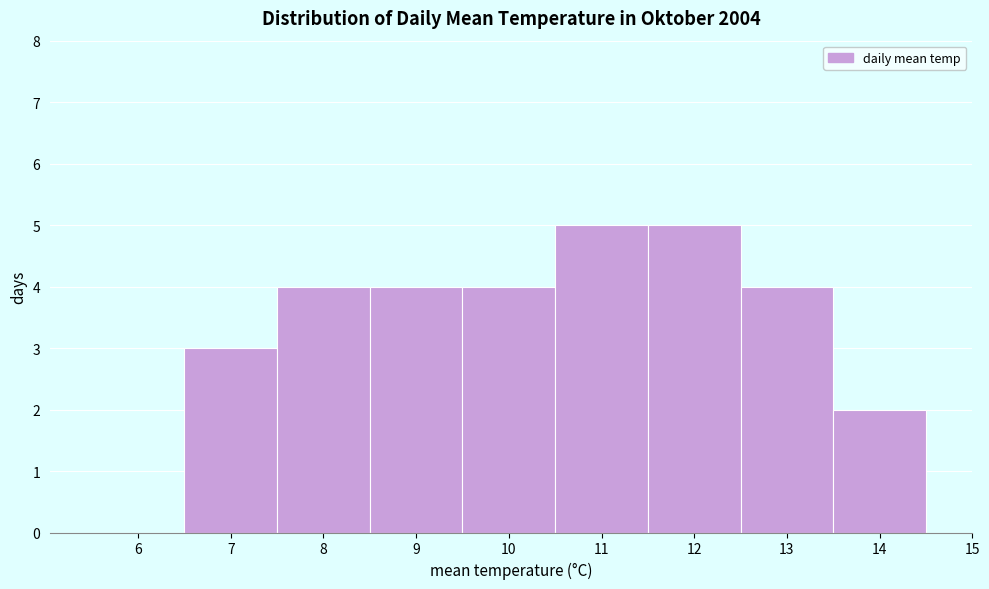

Reading left to right, transcribe this chart: for each bar, give the range it covers on the x-axis and its height. The values are not printed on the chart, so give them approximately, as read against the axis.

5.5 to 6.5: 0
6.5 to 7.5: 3
7.5 to 8.5: 4
8.5 to 9.5: 4
9.5 to 10.5: 4
10.5 to 11.5: 5
11.5 to 12.5: 5
12.5 to 13.5: 4
13.5 to 14.5: 2